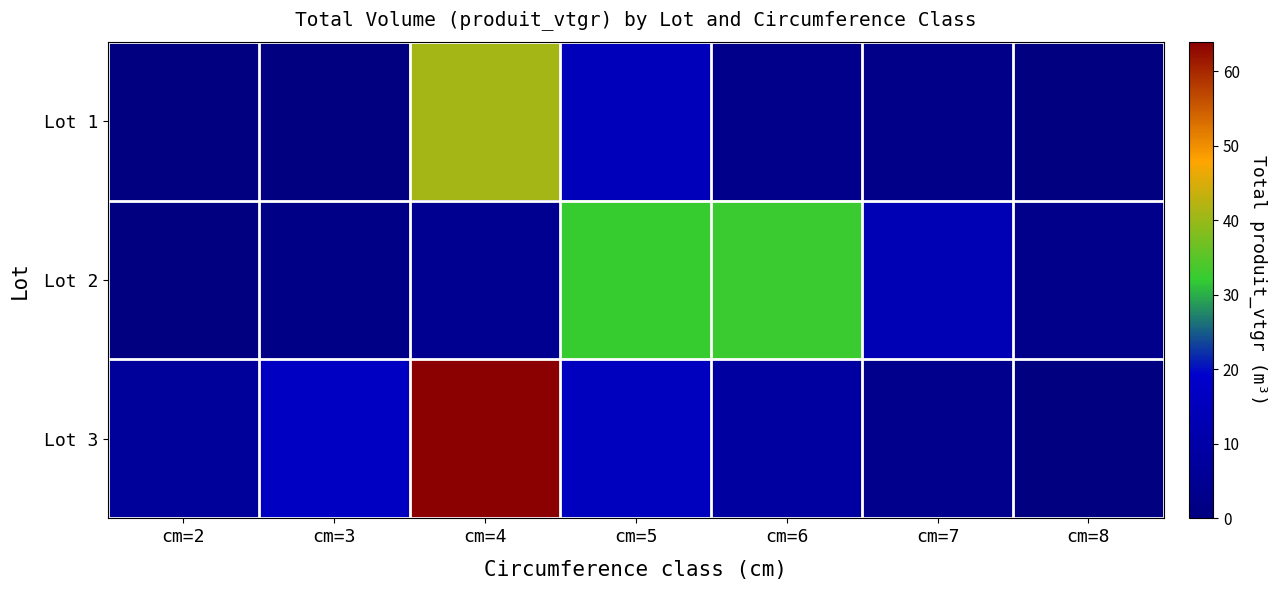

Reading left to right, what are all the values shown in this chart?

Lot 1: cm=2=0.0	cm=3=0.0	cm=4=40.8	cm=5=14.8	cm=6=3.0	cm=7=2.3	cm=8=0.0
Lot 2: cm=2=0.4	cm=3=1.5	cm=4=4.1	cm=5=32.4	cm=6=32.5	cm=7=13.2	cm=8=2.6
Lot 3: cm=2=6.6	cm=3=16.6	cm=4=63.9	cm=5=15.8	cm=6=8.1	cm=7=3.2	cm=8=0.0